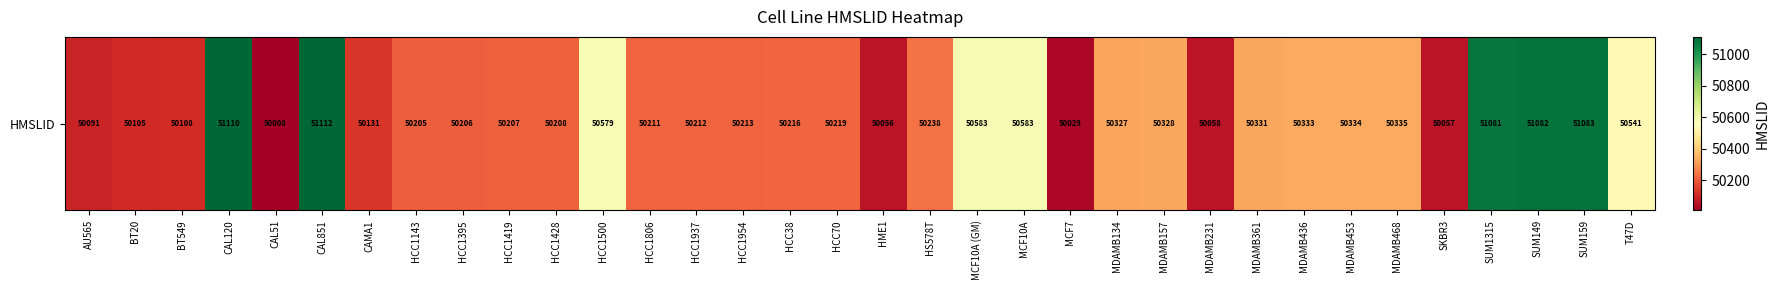

Read the value at HCC1428, to the nearest 100.

50200